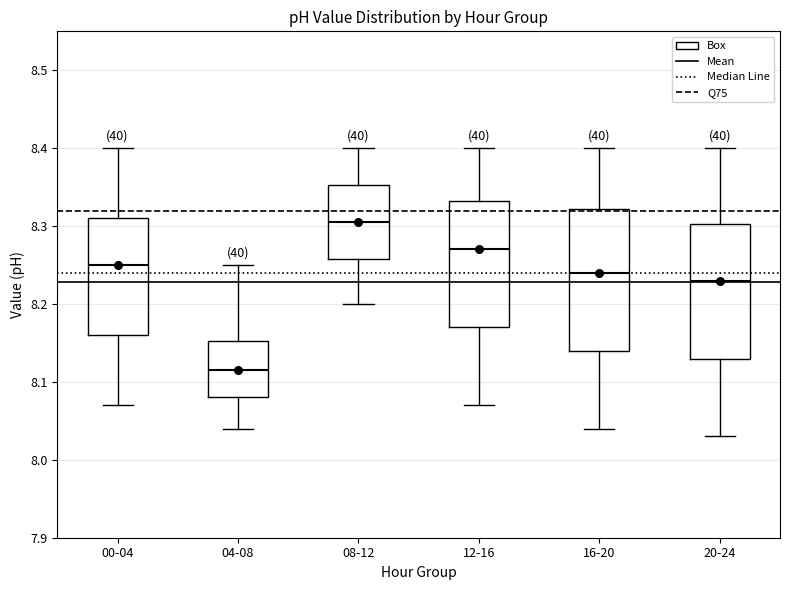

Where does the upper whisker of the box for 20-24 end on the y-axis? The values are not printed on the chart, so give them approximately, as read against the axis.

8.40